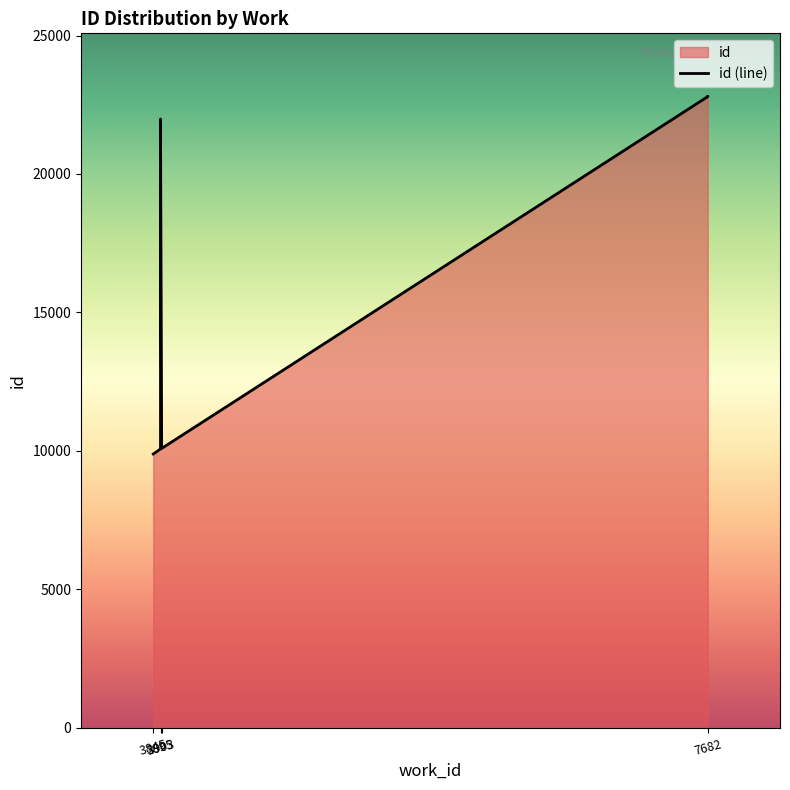

What is the value of the 7th point from the left?

22799